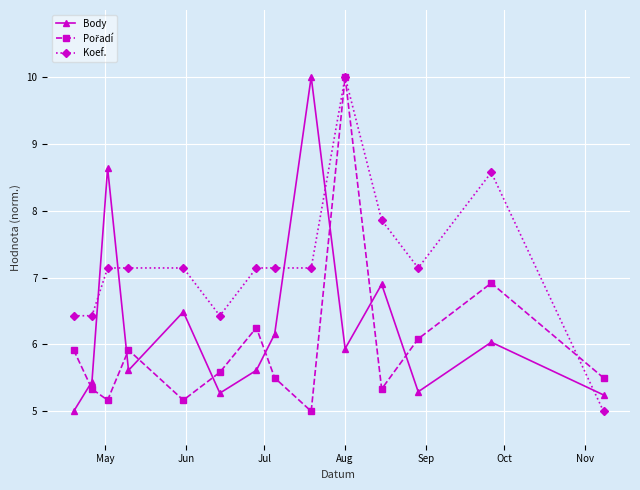

How many lines are shown in the chart?

3